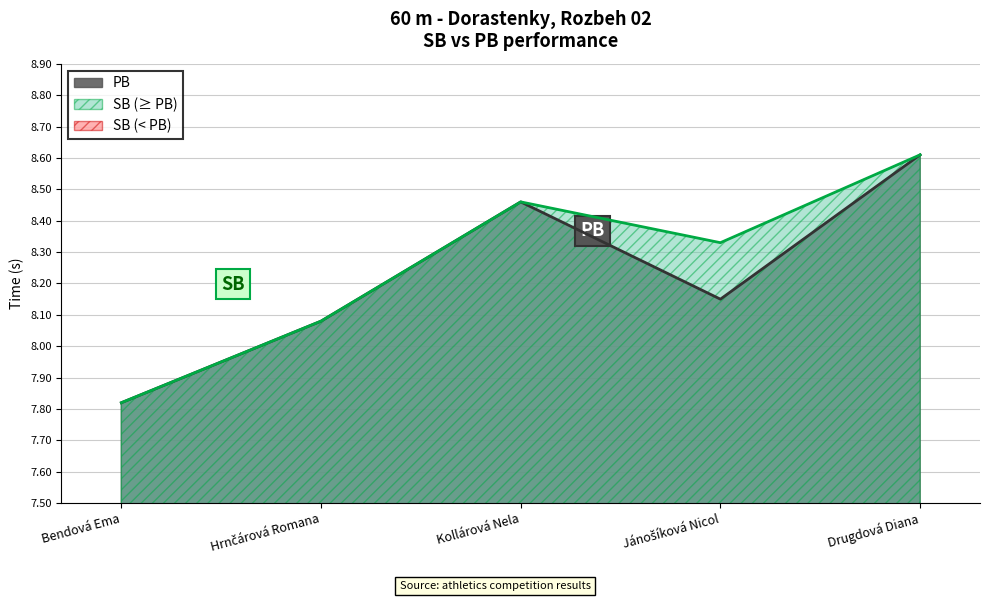

What is the sum of all SB values?

41.3